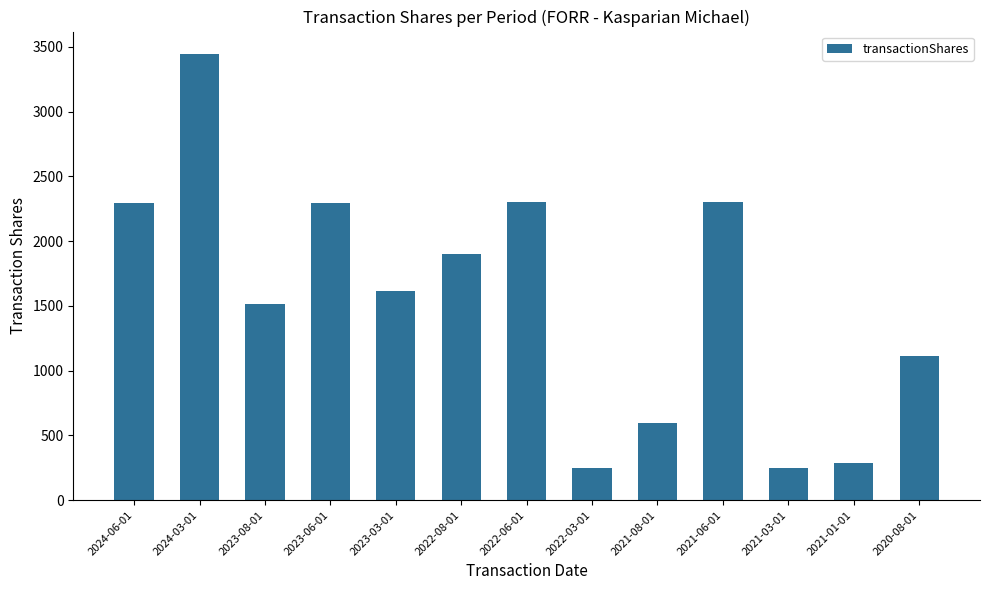

The value at 2021-06-01 is 3810. True or false?

False